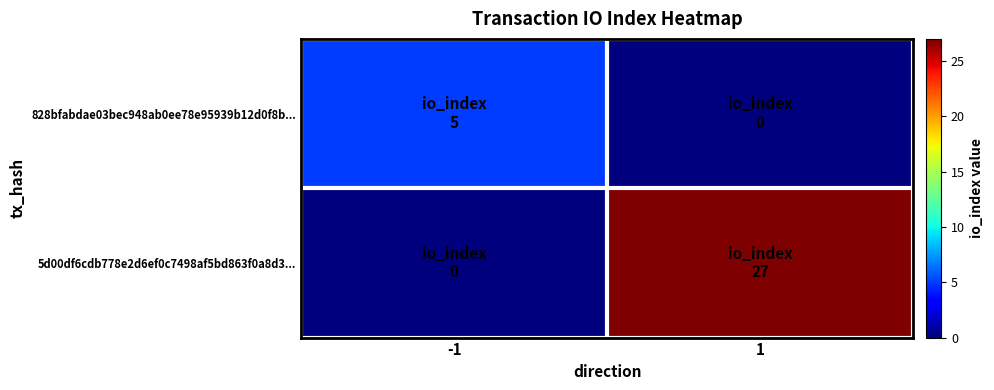

Which has a higher value, 1 or -1?

-1